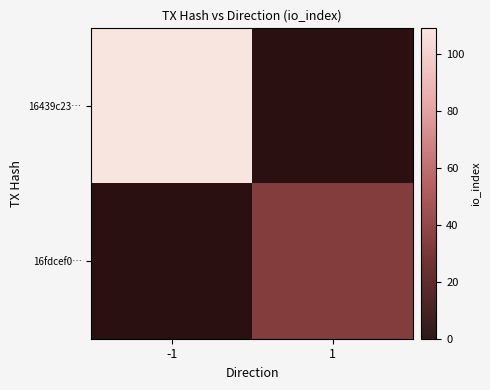

Which label corresponds to the smallest value in the chart?

1